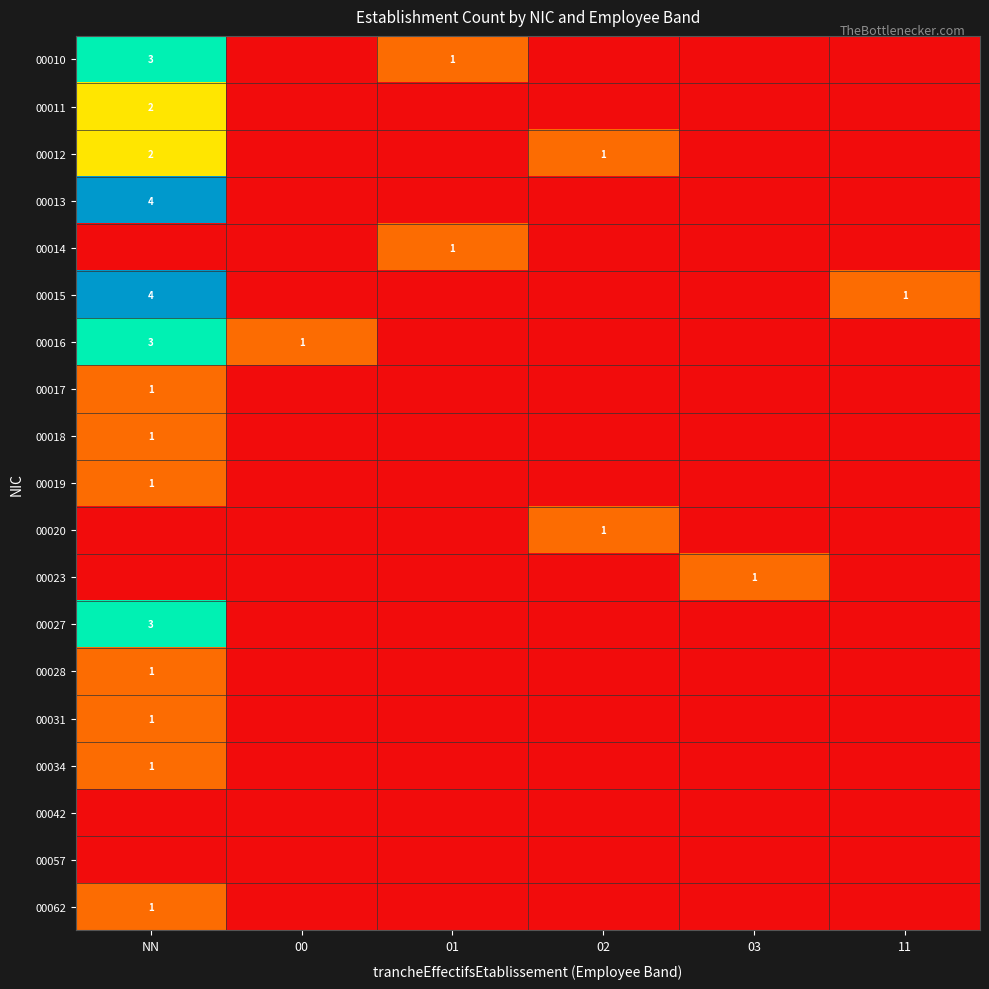

What is the total value across all series at 02?

2